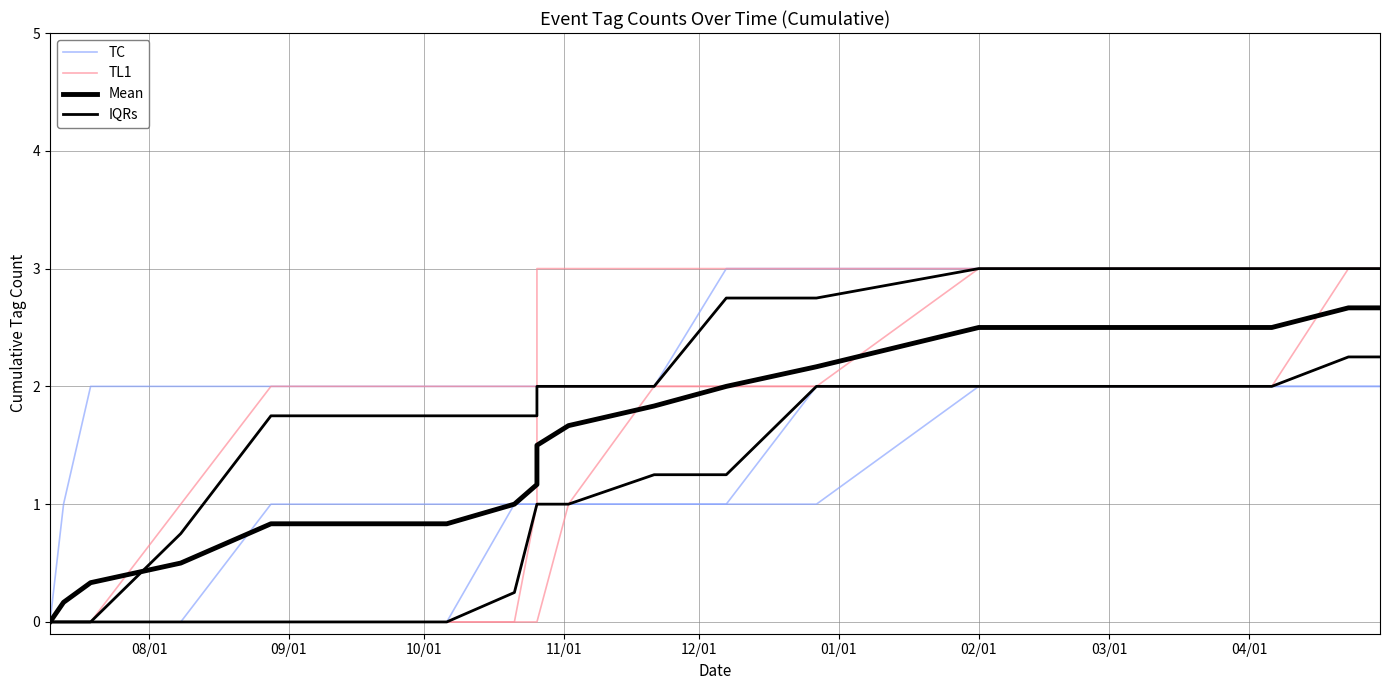

How many categories are shown in the chart?

18